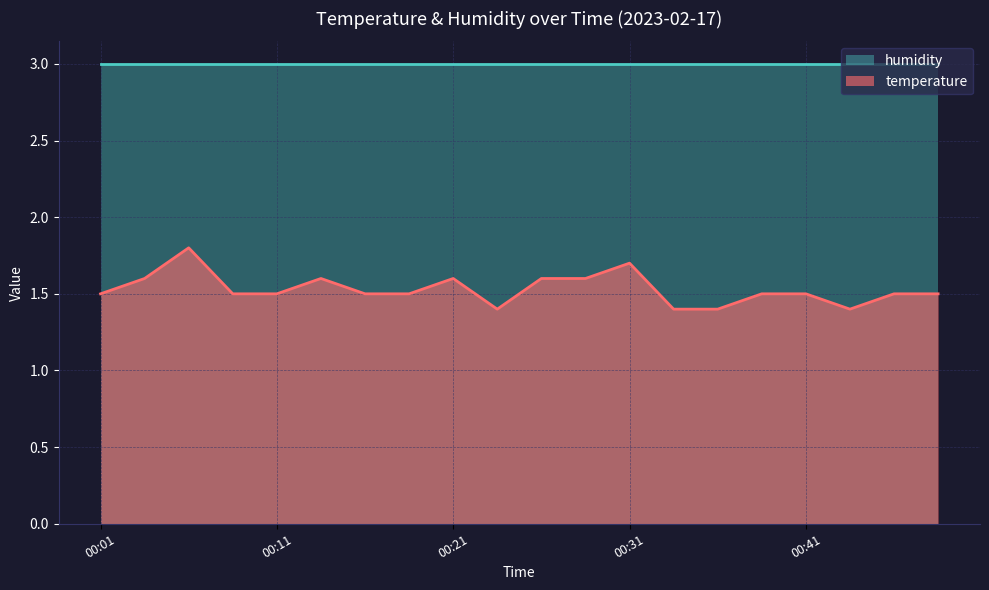

Approximately how many times larger is the value at 00:38 compared to 00:36?

1.1